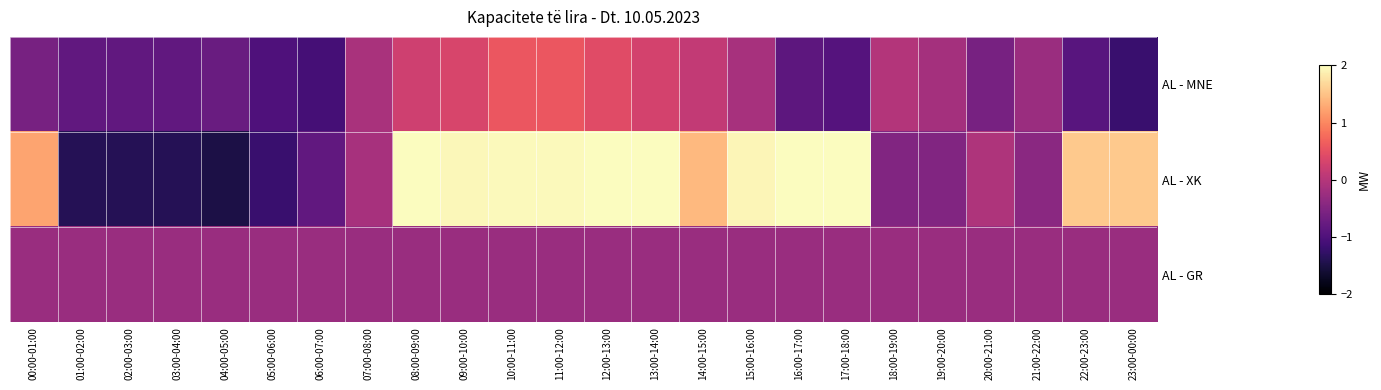

Reading left to right, extract all data points from this chart.

AL - MNE: 00:00-01:00=-0.6	01:00-02:00=-0.8	02:00-03:00=-0.8	03:00-04:00=-0.8	04:00-05:00=-0.7	05:00-06:00=-1.0	06:00-07:00=-1.1	07:00-08:00=-0.1	08:00-09:00=0.2	09:00-10:00=0.3	10:00-11:00=0.6	11:00-12:00=0.6	12:00-13:00=0.4	13:00-14:00=0.3	14:00-15:00=0.1	15:00-16:00=-0.1	16:00-17:00=-0.9	17:00-18:00=-0.9	18:00-19:00=-0.0	19:00-20:00=-0.2	20:00-21:00=-0.6	21:00-22:00=-0.3	22:00-23:00=-0.9	23:00-00:00=-1.2
AL - XK: 00:00-01:00=1.2	01:00-02:00=-1.4	02:00-03:00=-1.4	03:00-04:00=-1.4	04:00-05:00=-1.5	05:00-06:00=-1.2	06:00-07:00=-0.8	07:00-08:00=-0.1	08:00-09:00=2.2	09:00-10:00=1.9	10:00-11:00=2.0	11:00-12:00=2.0	12:00-13:00=2.1	13:00-14:00=2.1	14:00-15:00=1.4	15:00-16:00=1.9	16:00-17:00=2.2	17:00-18:00=2.5	18:00-19:00=-0.5	19:00-20:00=-0.5	20:00-21:00=-0.1	21:00-22:00=-0.4	22:00-23:00=1.6	23:00-00:00=1.6
AL - GR: 00:00-01:00=-0.3	01:00-02:00=-0.3	02:00-03:00=-0.3	03:00-04:00=-0.3	04:00-05:00=-0.3	05:00-06:00=-0.3	06:00-07:00=-0.3	07:00-08:00=-0.3	08:00-09:00=-0.3	09:00-10:00=-0.3	10:00-11:00=-0.3	11:00-12:00=-0.3	12:00-13:00=-0.3	13:00-14:00=-0.3	14:00-15:00=-0.3	15:00-16:00=-0.3	16:00-17:00=-0.3	17:00-18:00=-0.3	18:00-19:00=-0.3	19:00-20:00=-0.3	20:00-21:00=-0.3	21:00-22:00=-0.3	22:00-23:00=-0.3	23:00-00:00=-0.3